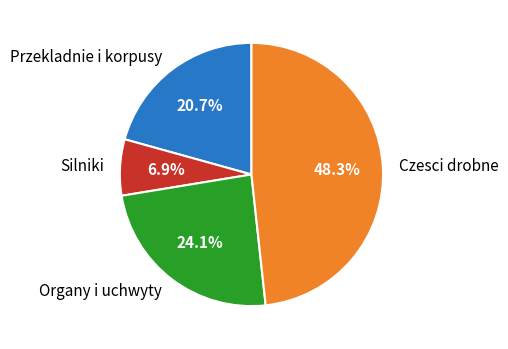

Which category has the biggest portion of the pie?

Czesci drobne